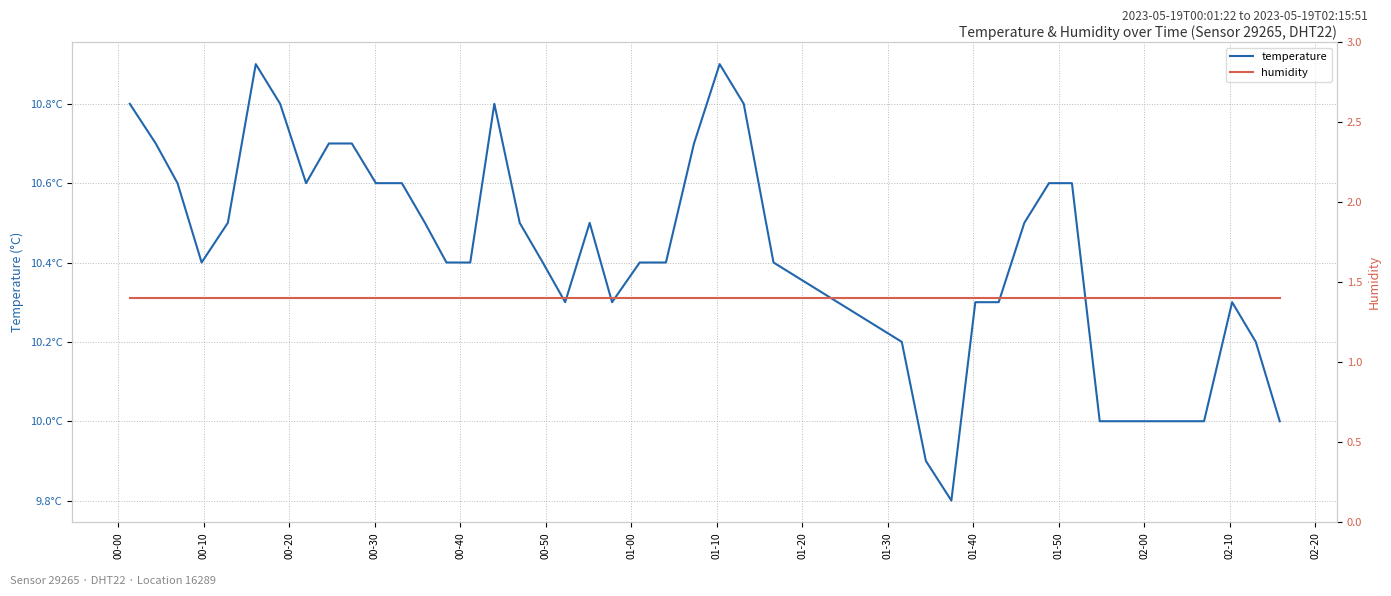

True or false: temperature and humidity cross at least once.

False